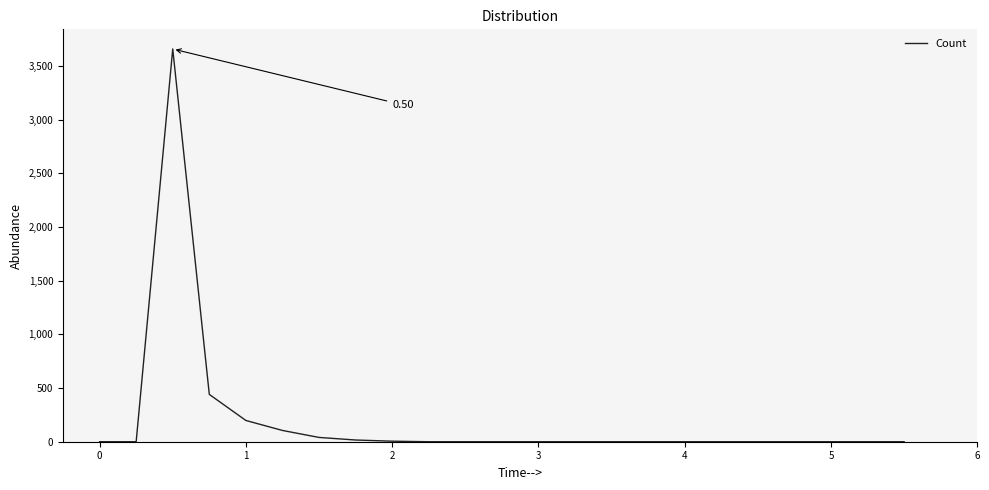

What is the difference between the maximum and minimum values?

3659